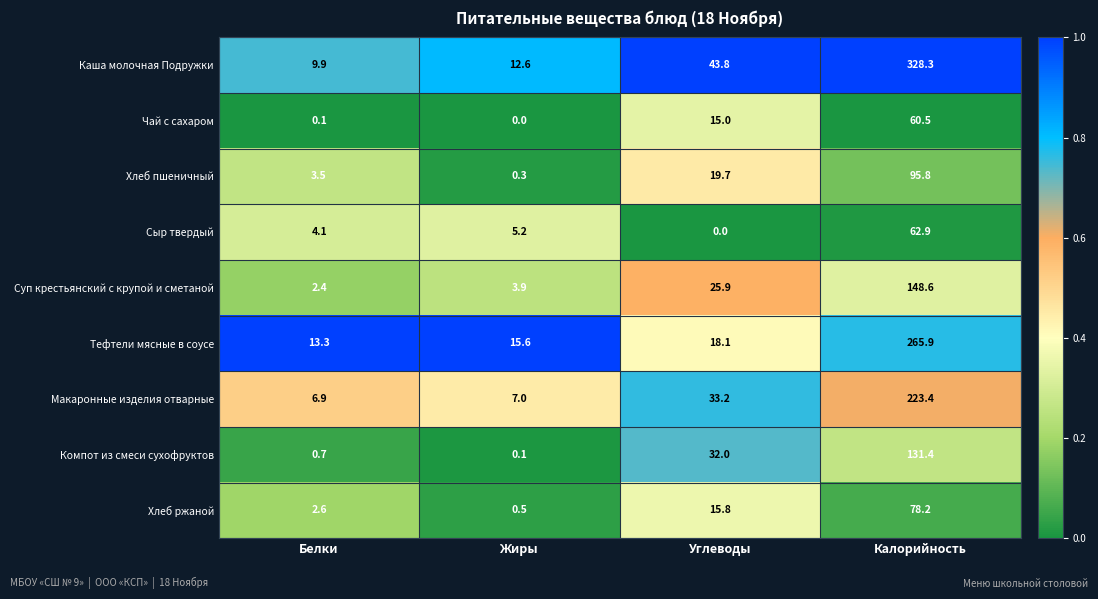

What is the difference between the Хлеб пшеничный values at Белки and Калорийность?

92.3